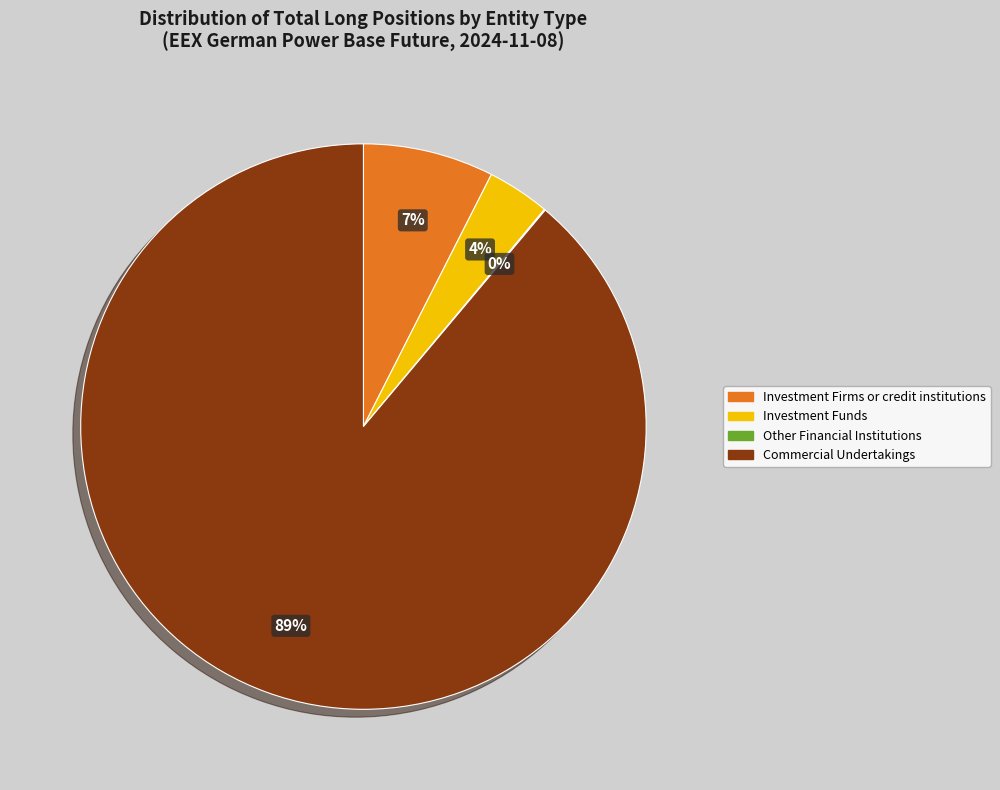

To the nearest percent, what is the difference between the largest and smallest slice percentages?

89%